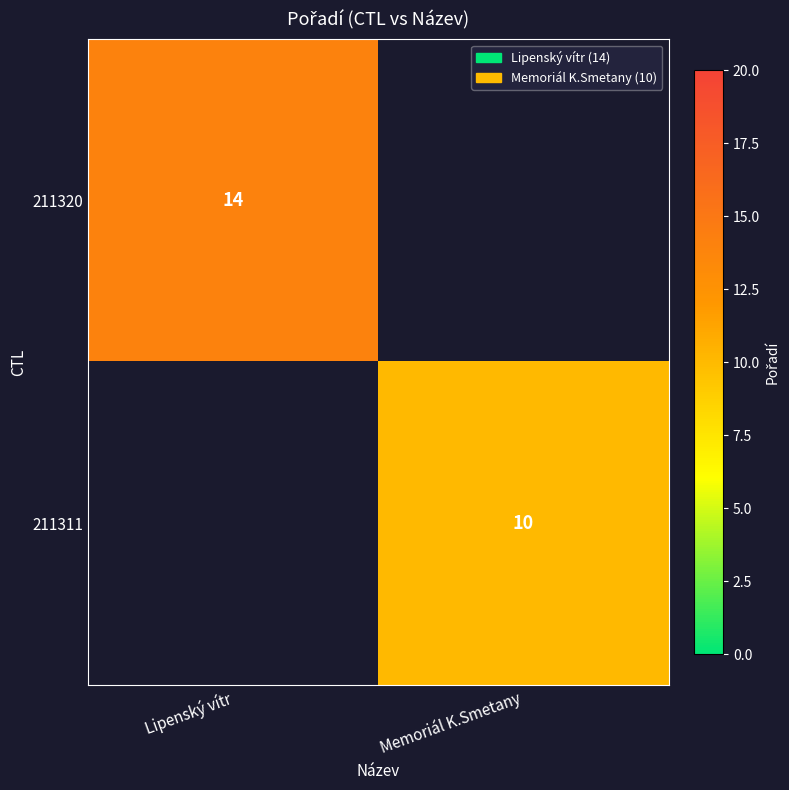

The value of 211320 at Lipenský vítr is 10. True or false?

False